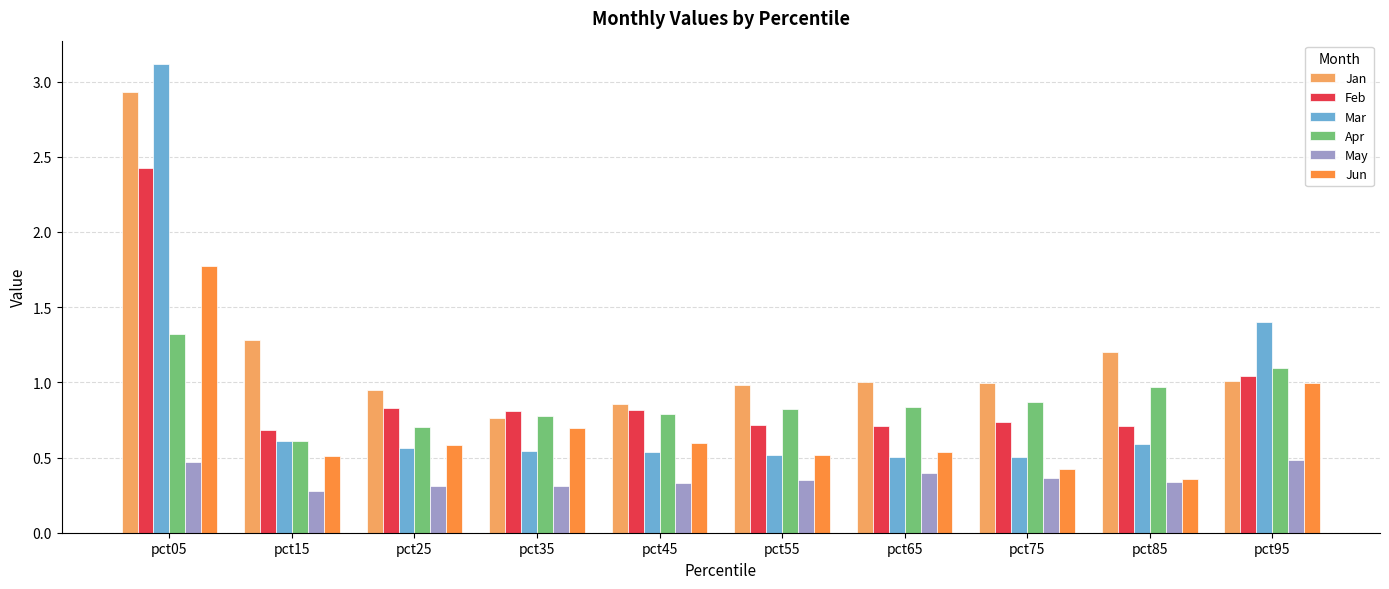

At how many categories does at least one series exceed 2?

1